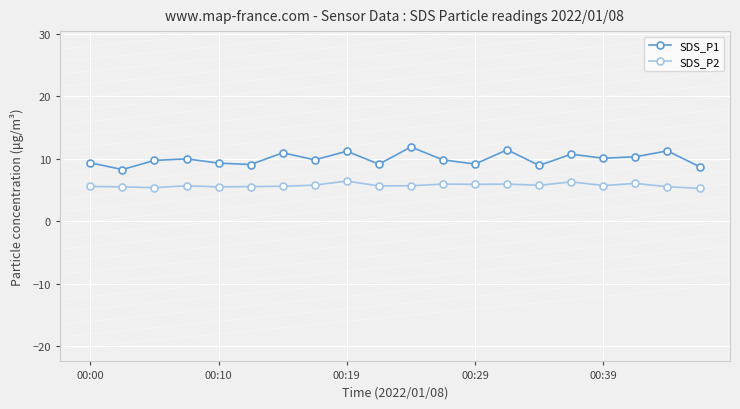

What is the value of the SDS_P1 point at the 8th from the left?

9.8